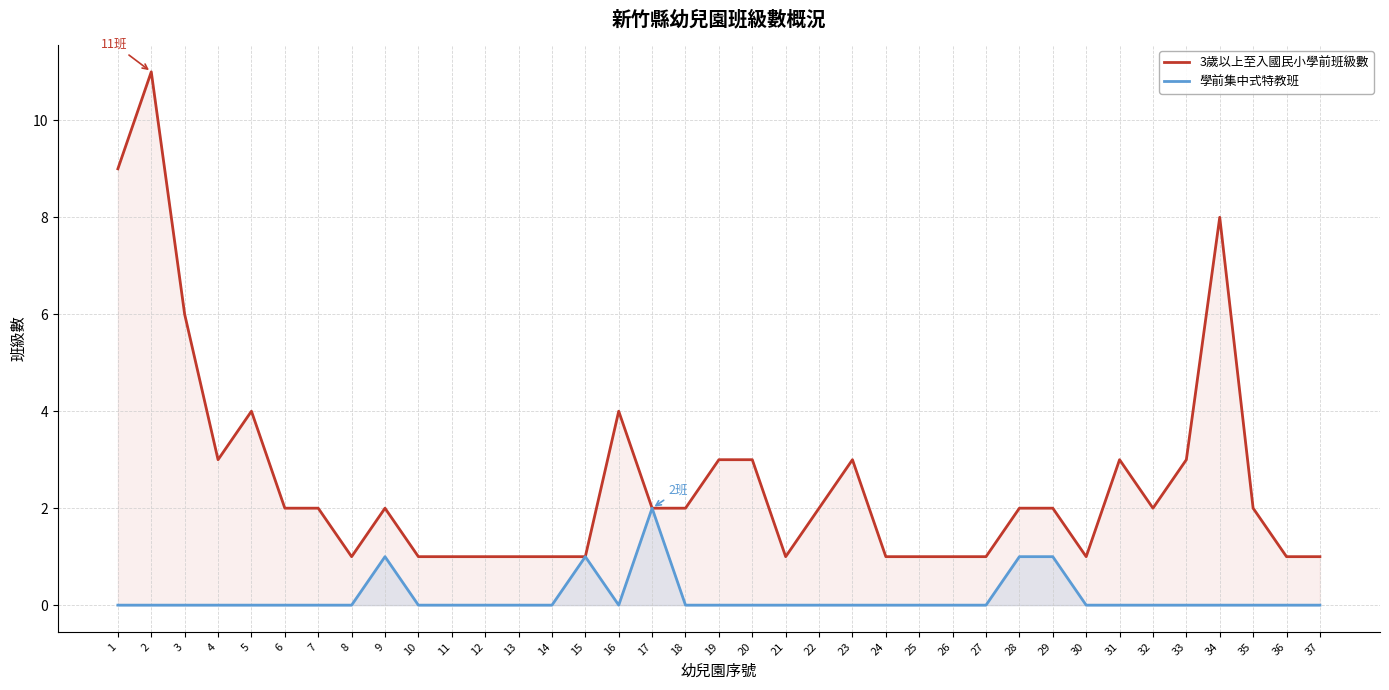

The value of 學前集中式特教班 at 37 is 0. True or false?

True